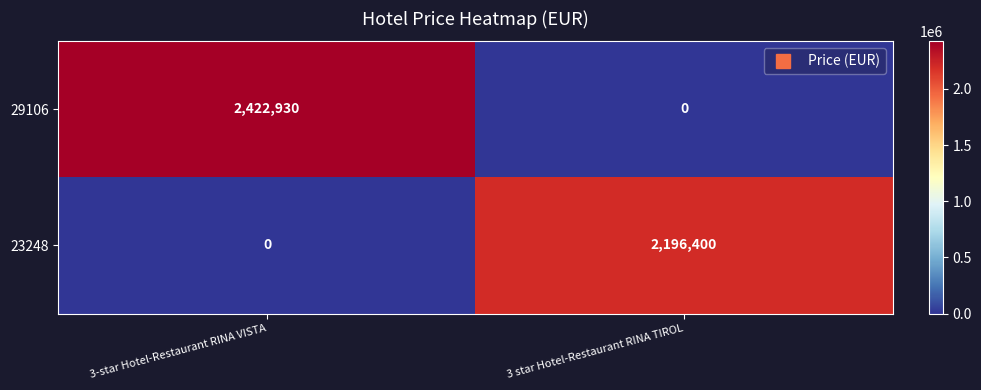

What is the sum of all 29106 values?

2422930